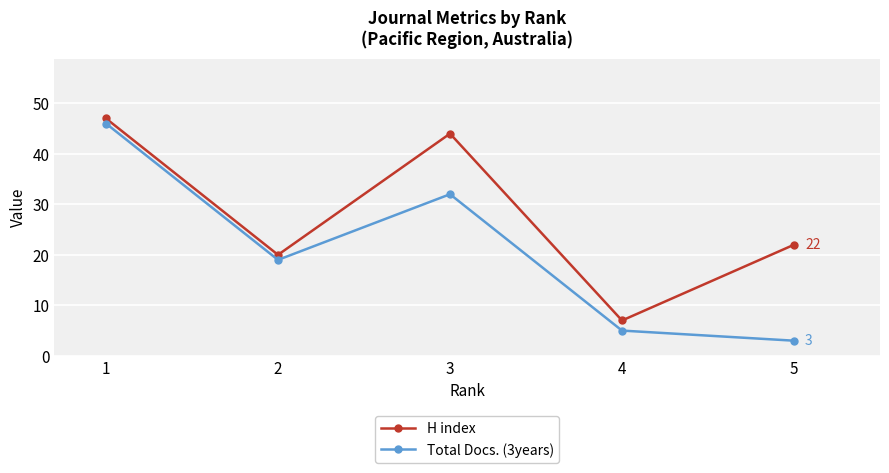

What is the value of the H index point at the 1st from the left?

47